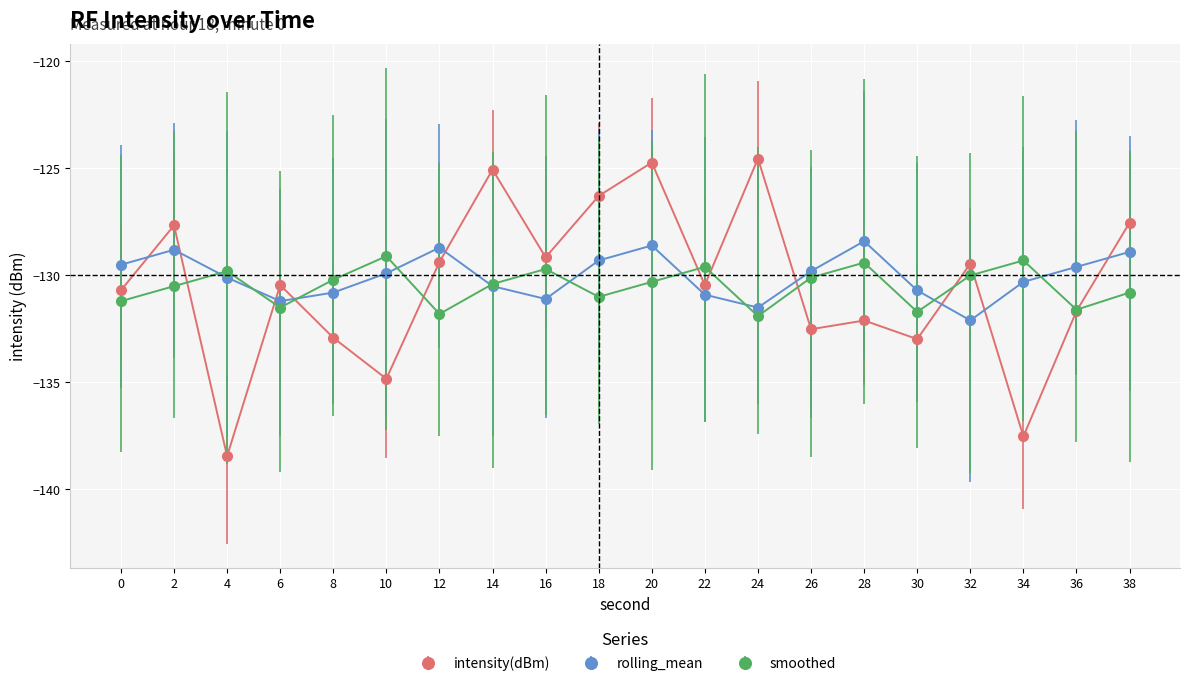

Rank the series at 2 from lowest to highest value.

smoothed, rolling_mean, intensity(dBm)